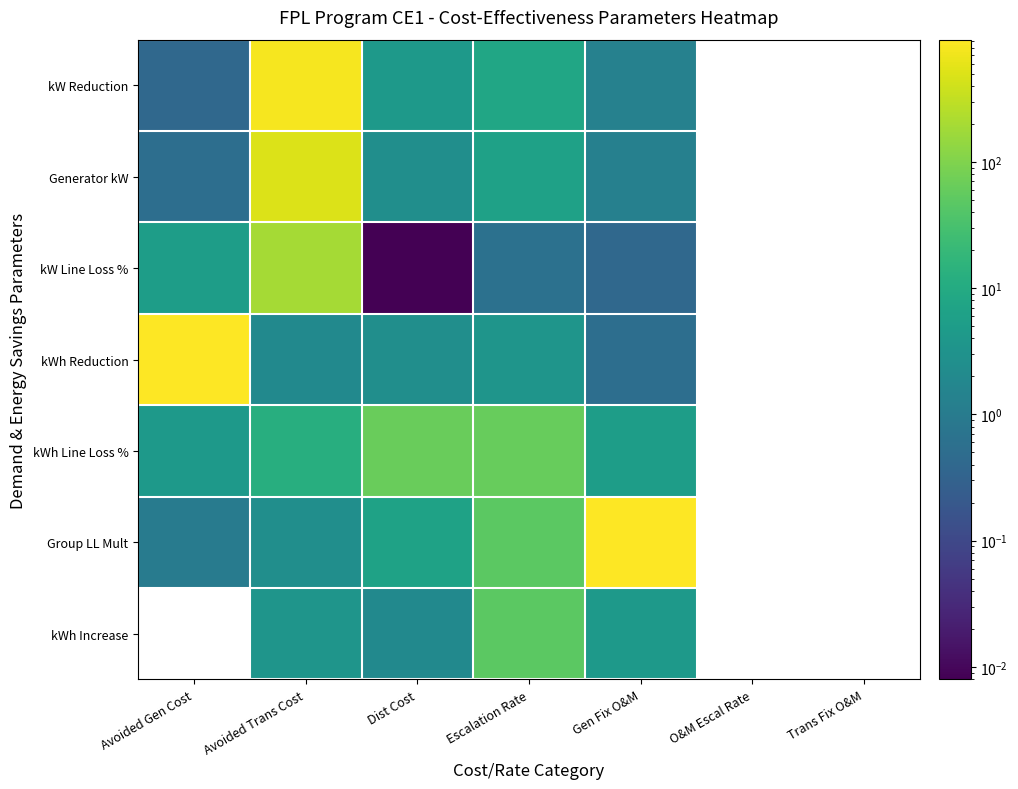

At which category does the chart reach its minimum across all series?

Dist Cost